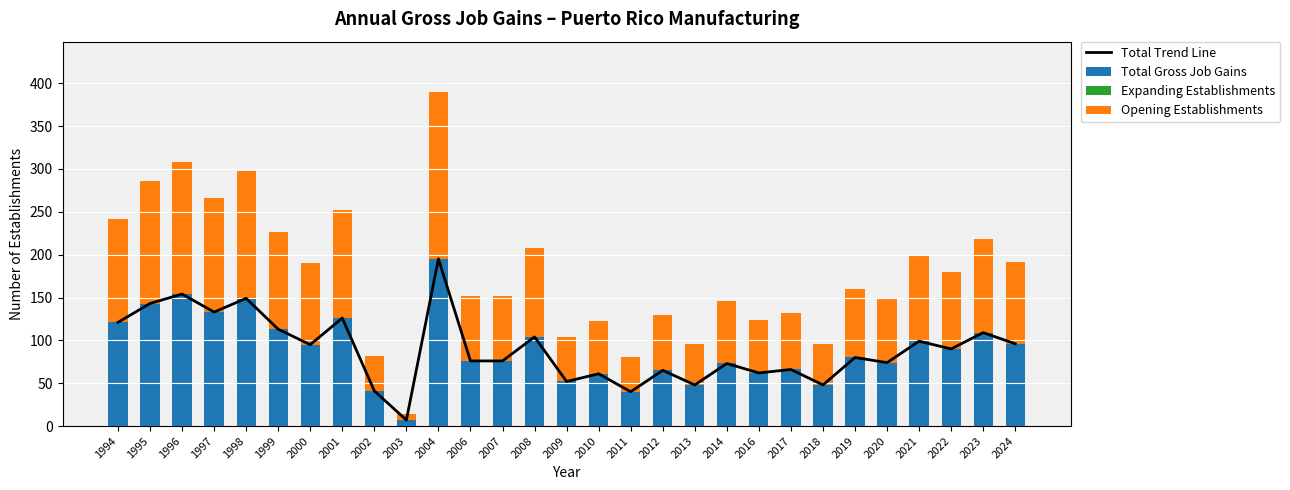

At which label does Total Gross Job Gains reach its peak?

2004